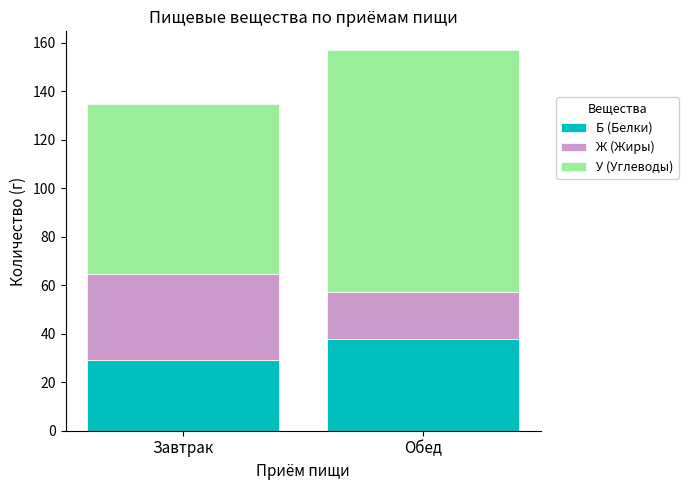

True or false: Б (Белки) has a value of 37.6 at Обед.

True